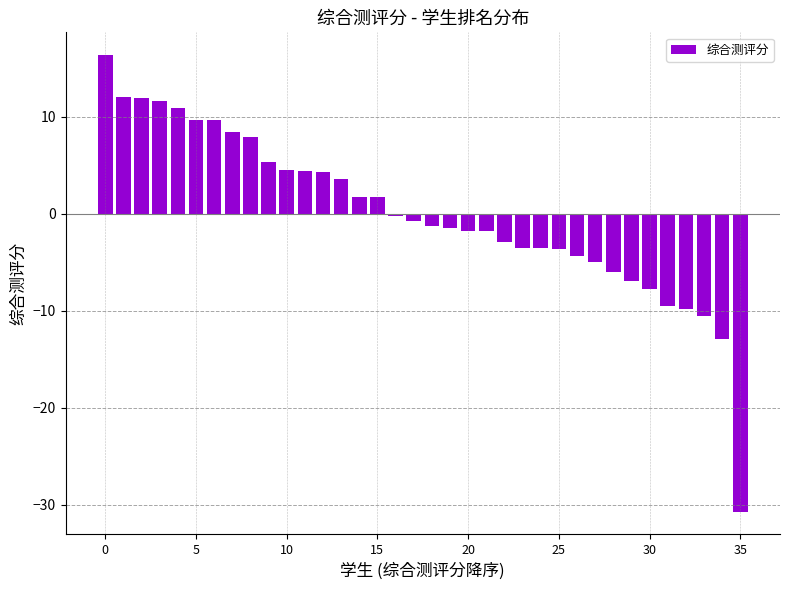

What is the value of the 12th bar from the left?

4.4